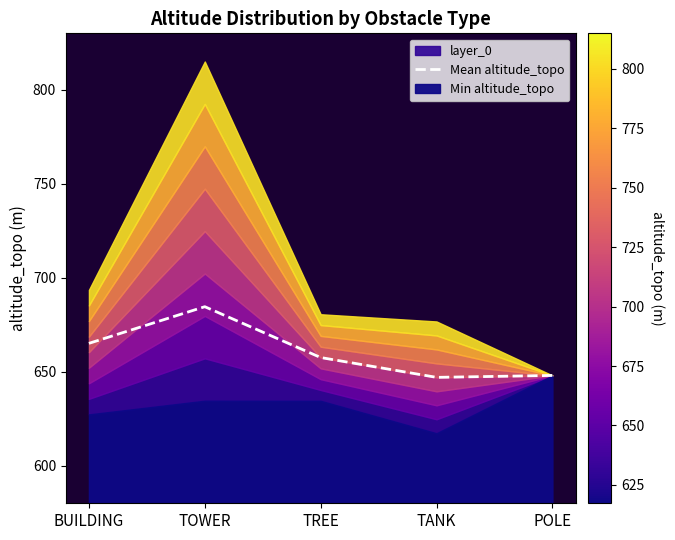

The chart shows a value of 268.6 at TOWER. True or false?

False